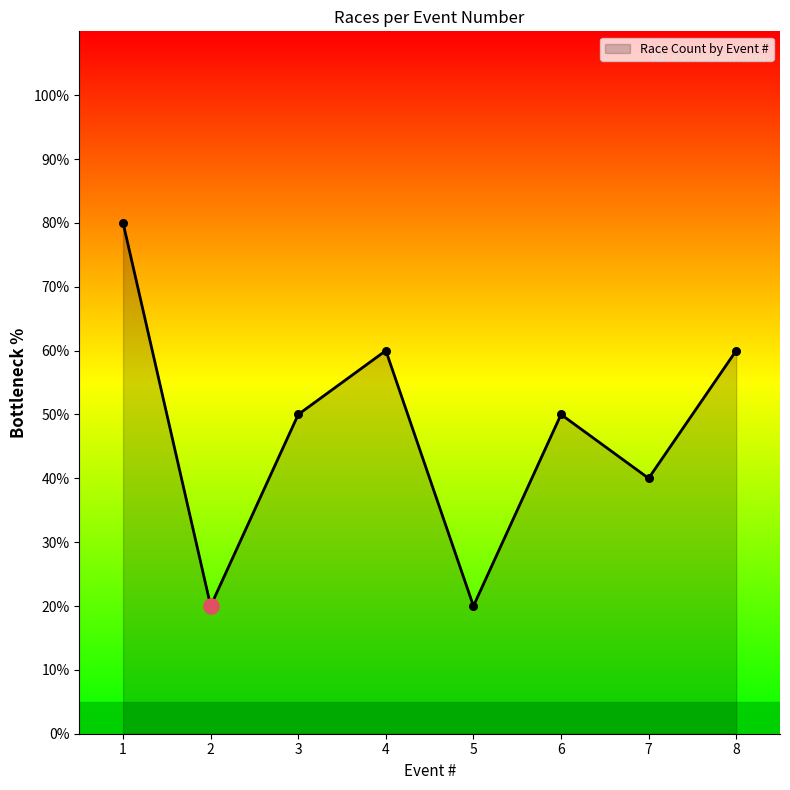

What is the change in value from 3 to 5?

-30